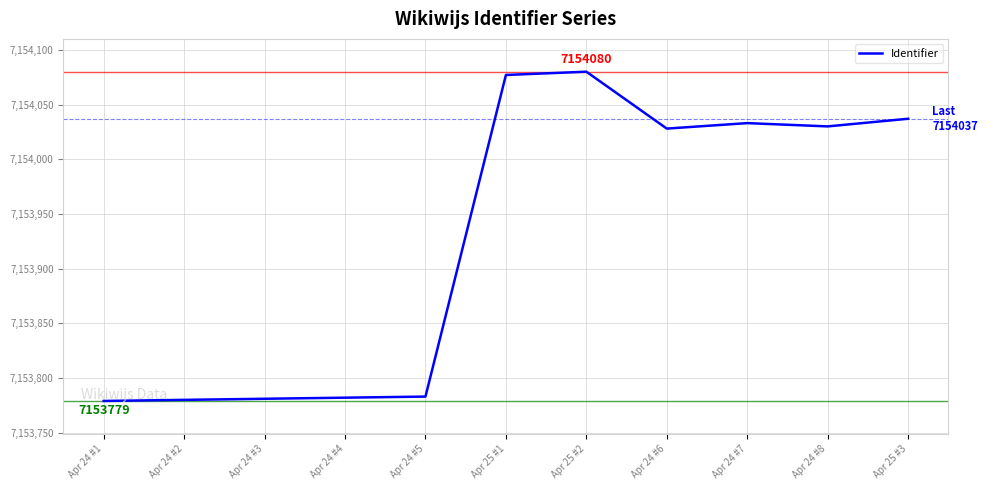

What is the difference between the maximum and minimum values?

301